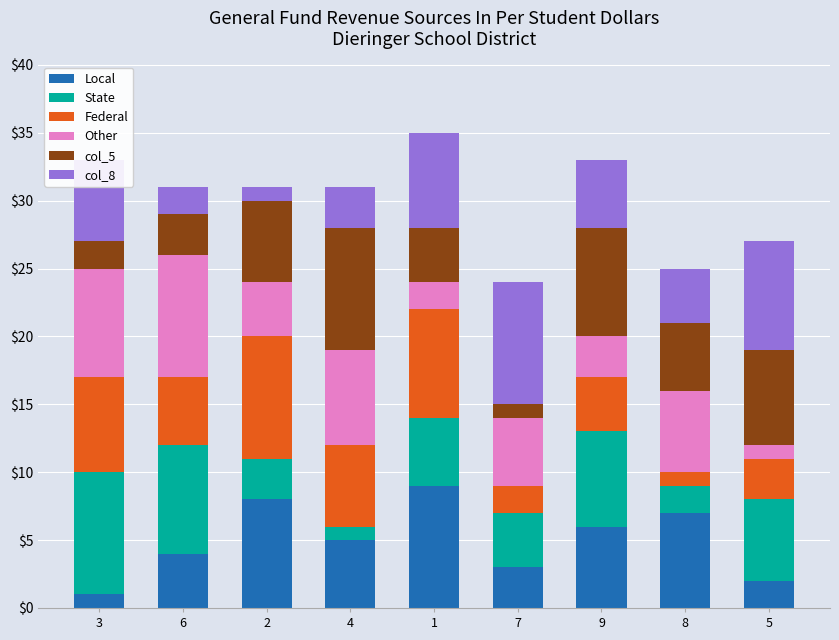

At which label does Local reach its minimum?

3